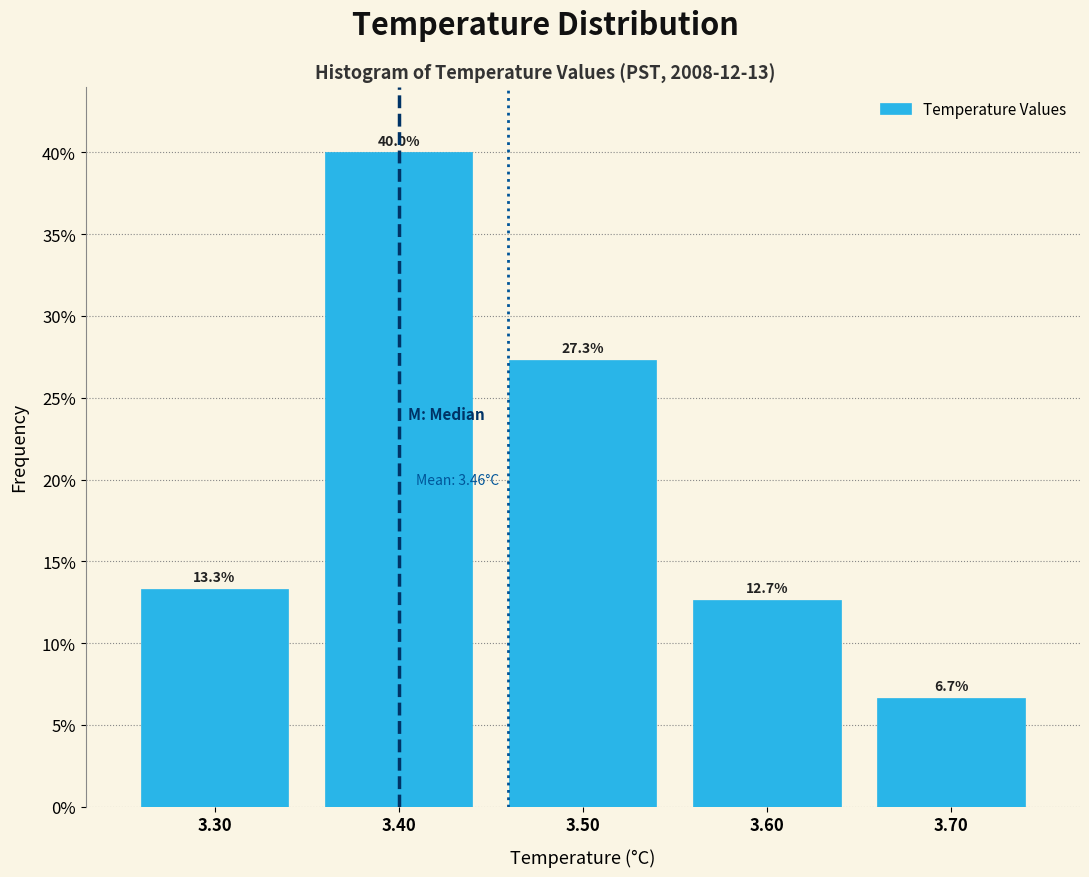

Over which range of the x-axis is the bar tallest?

3.35 to 3.45